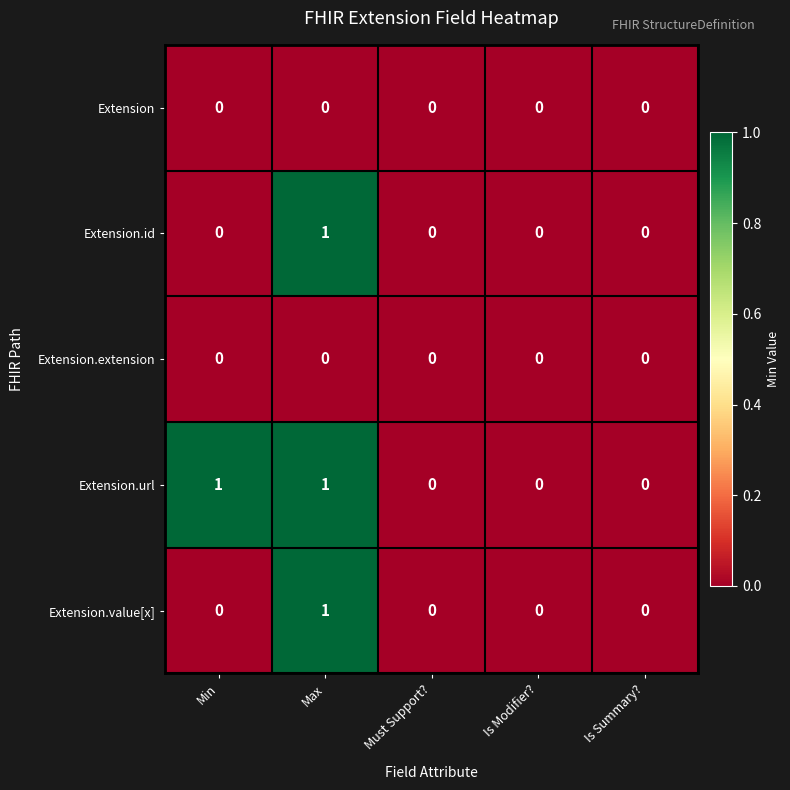

How many categories are shown in the chart?

5